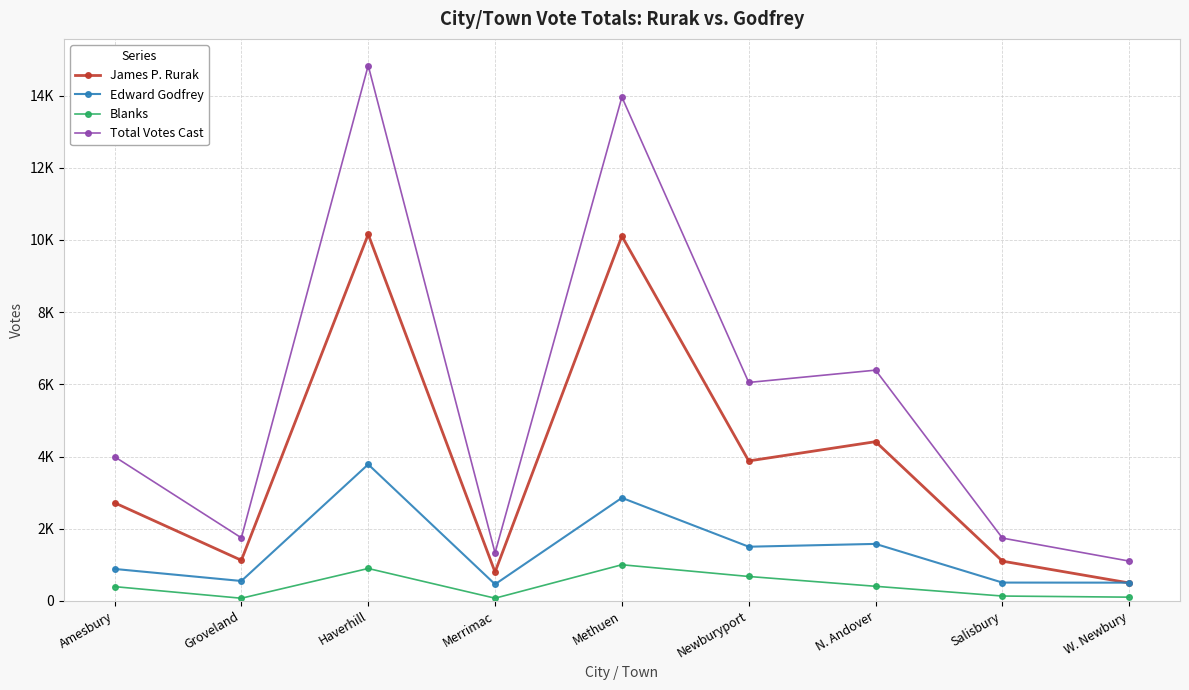

Rank the series by their average value, from highest to lowest.

Total Votes Cast, James P. Rurak, Edward Godfrey, Blanks